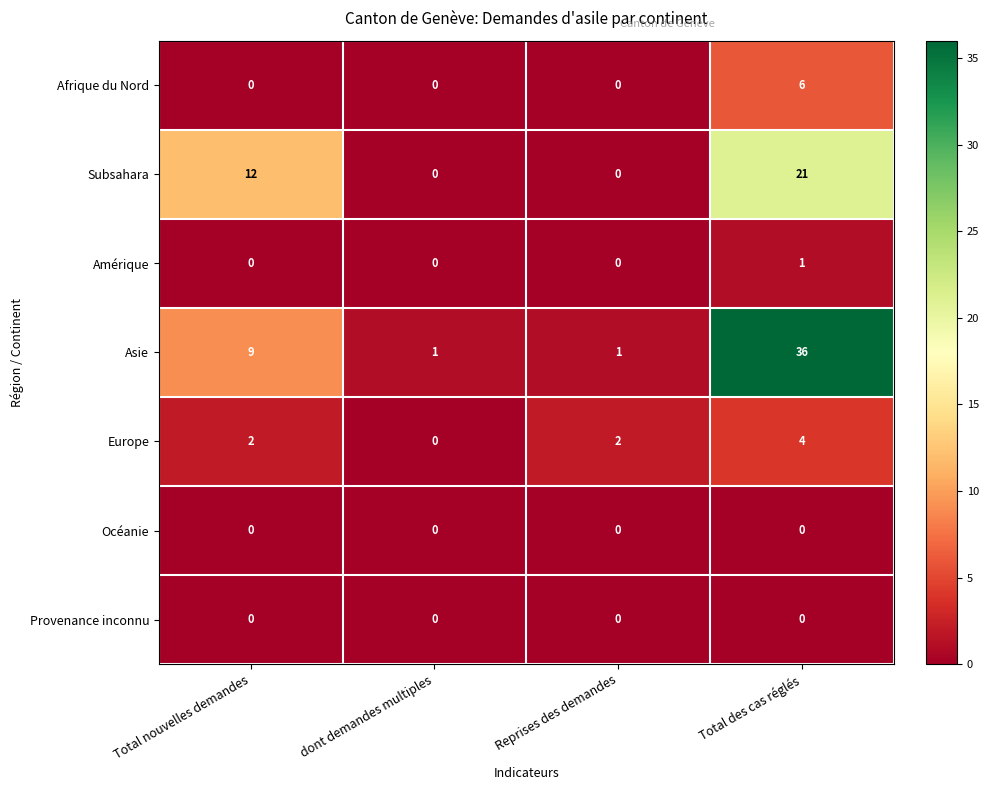

Where is Asie nearest to the value 18?

Total nouvelles demandes